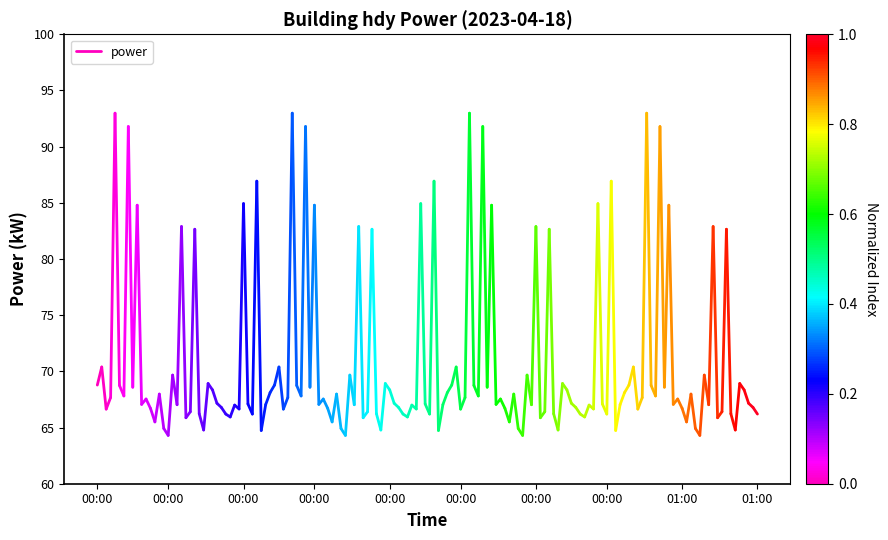

Is it true that the value at 00:00 is 24.2?

False